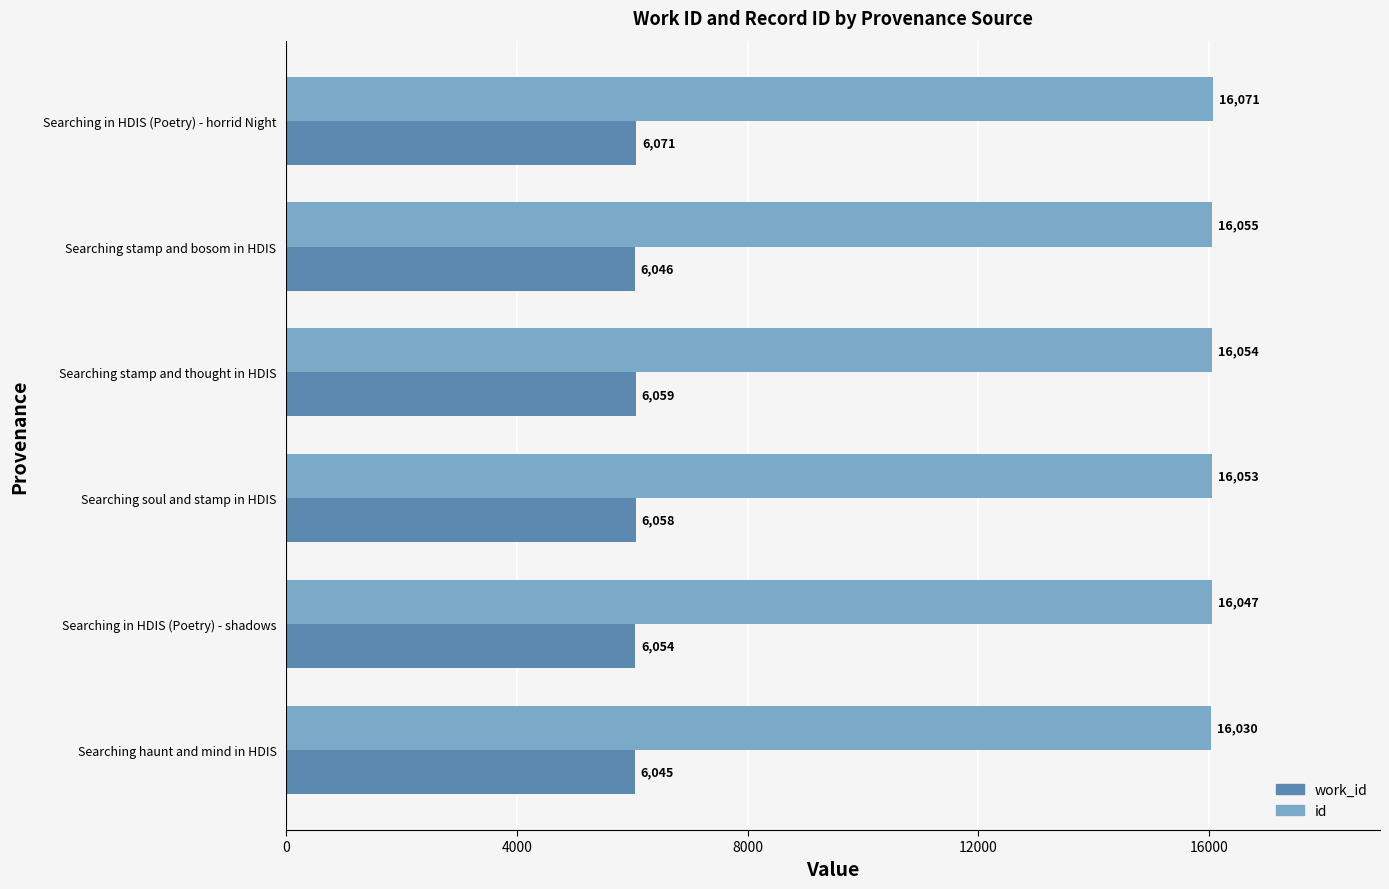

What value does the work_id series have at Searching soul and stamp in HDIS, to the nearest 5?

6060